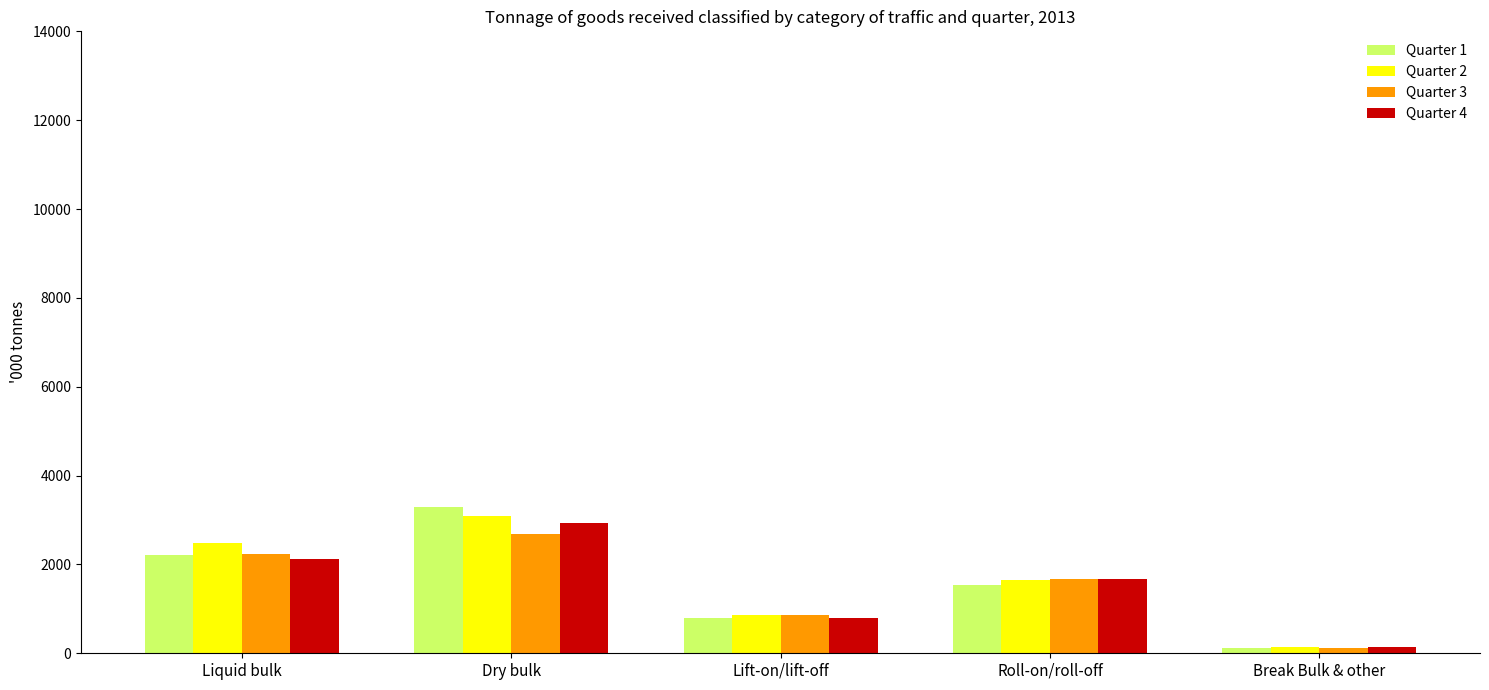

What is the label of the 3rd bar from the right?

Lift-on/lift-off